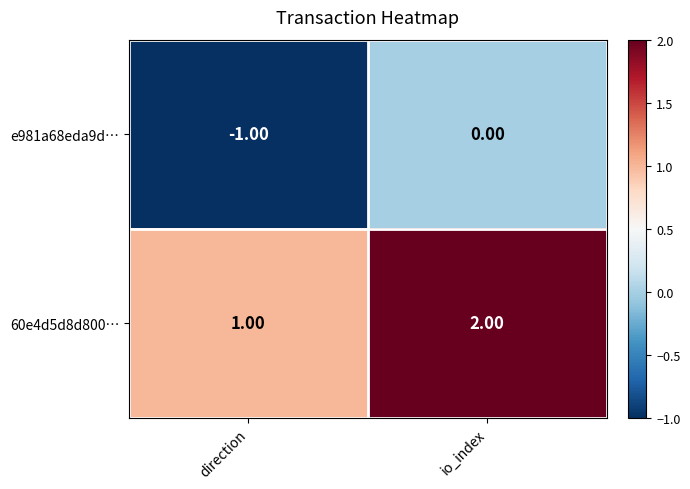

What is the spread (max minus min) of values at io_index?

2